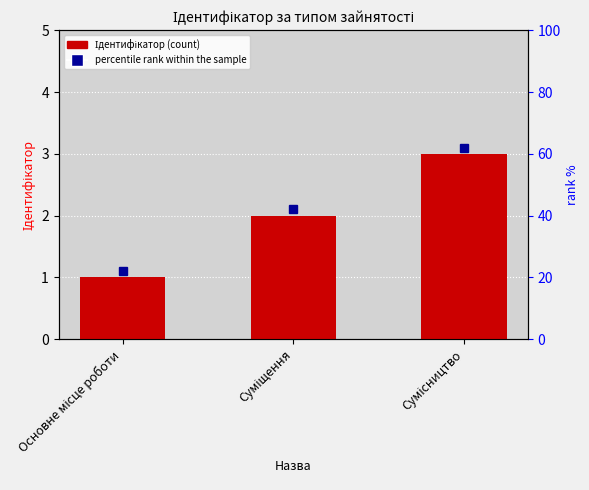

How many bars are there in total?

3